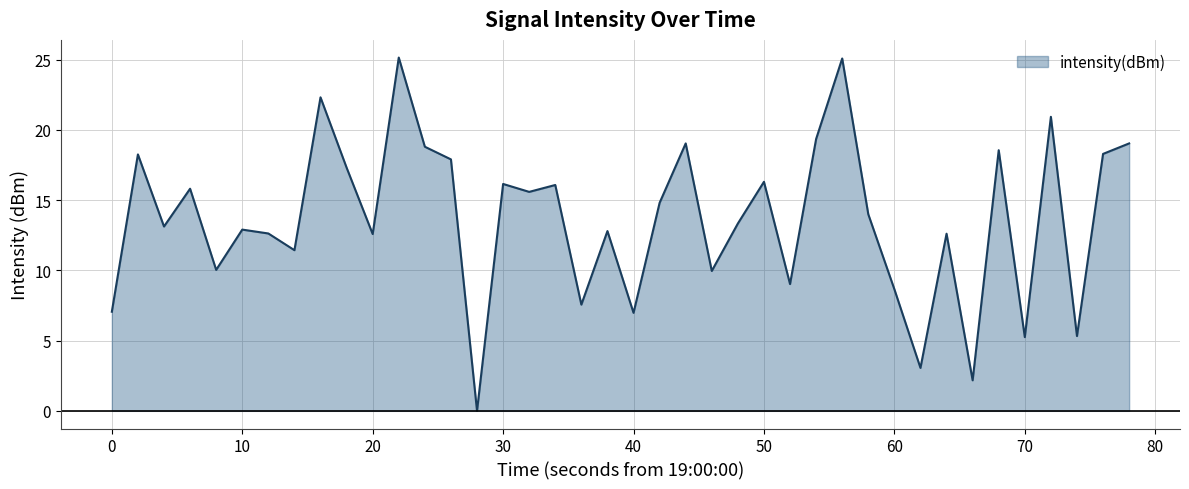

What is the maximum value shown in the chart?

25.2